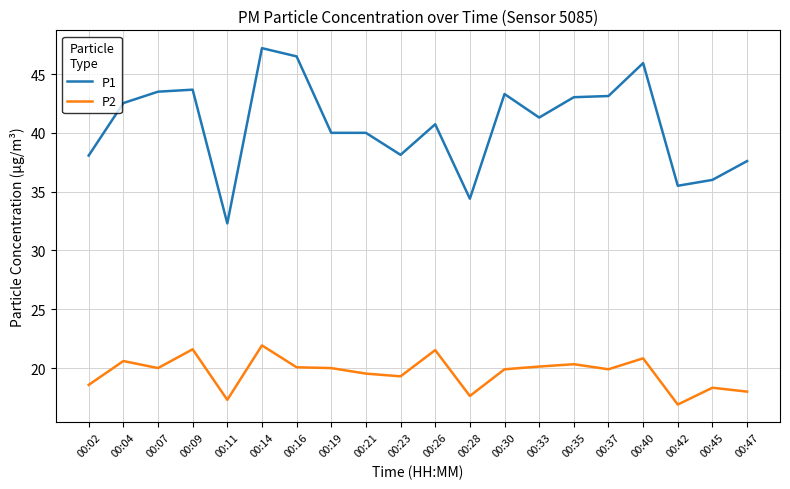

List the series in order of their overall mean, highest first.

P1, P2